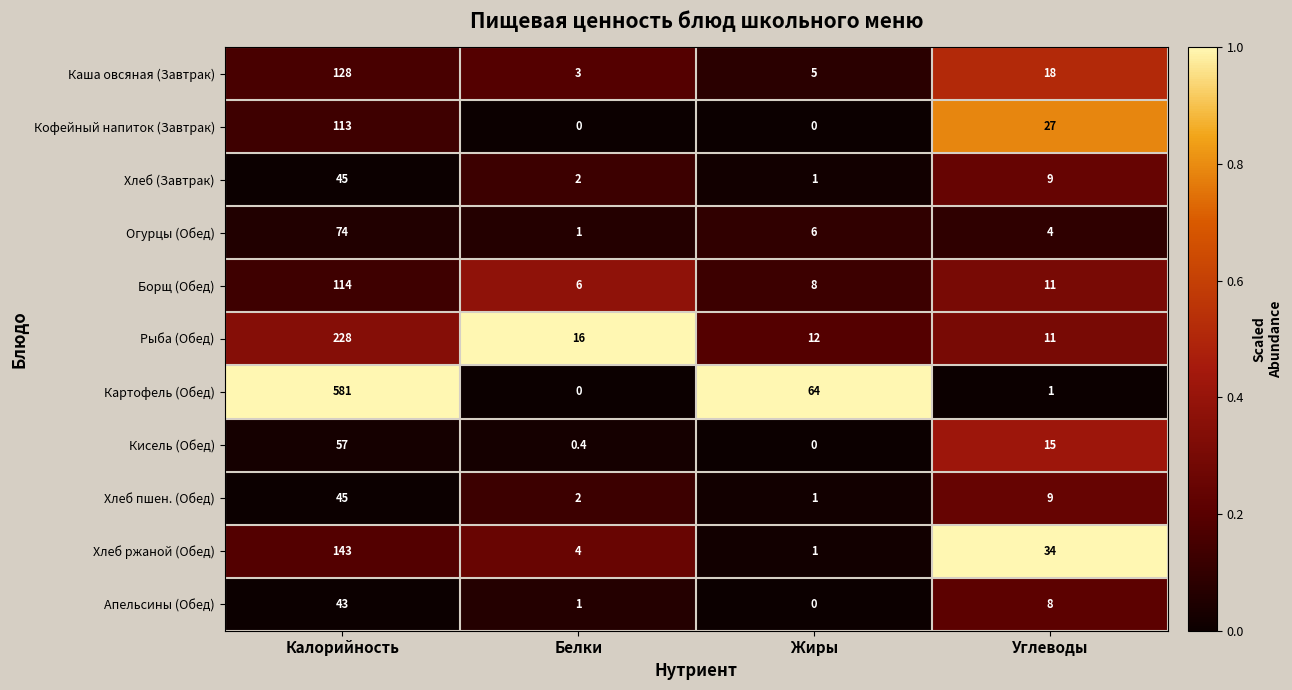

True or false: Кофейный напиток (Завтрак) has a value of 113.0 at Калорийность.

True